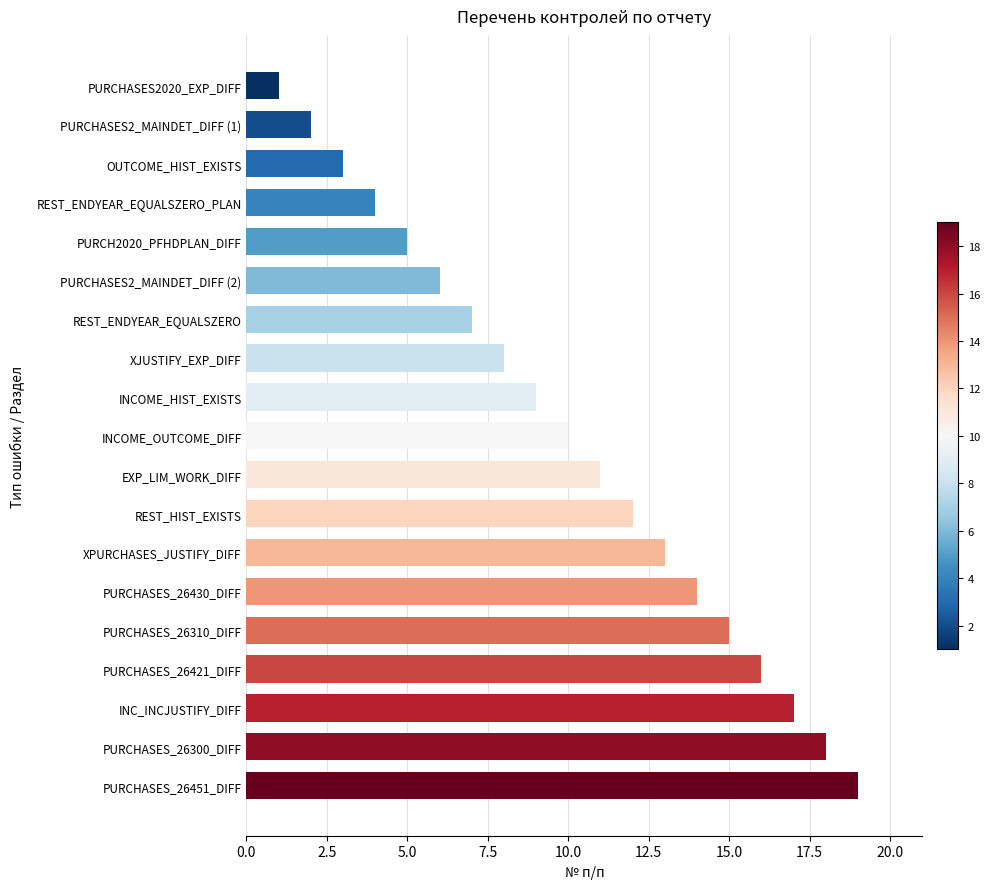

How many bars are there in total?

19